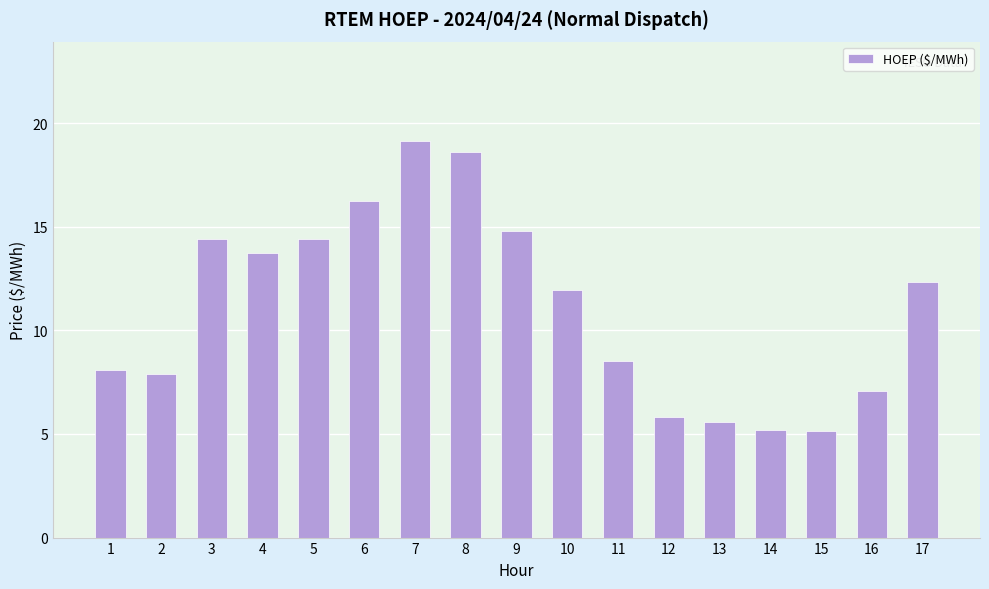

Which label corresponds to the largest value in the chart?

7